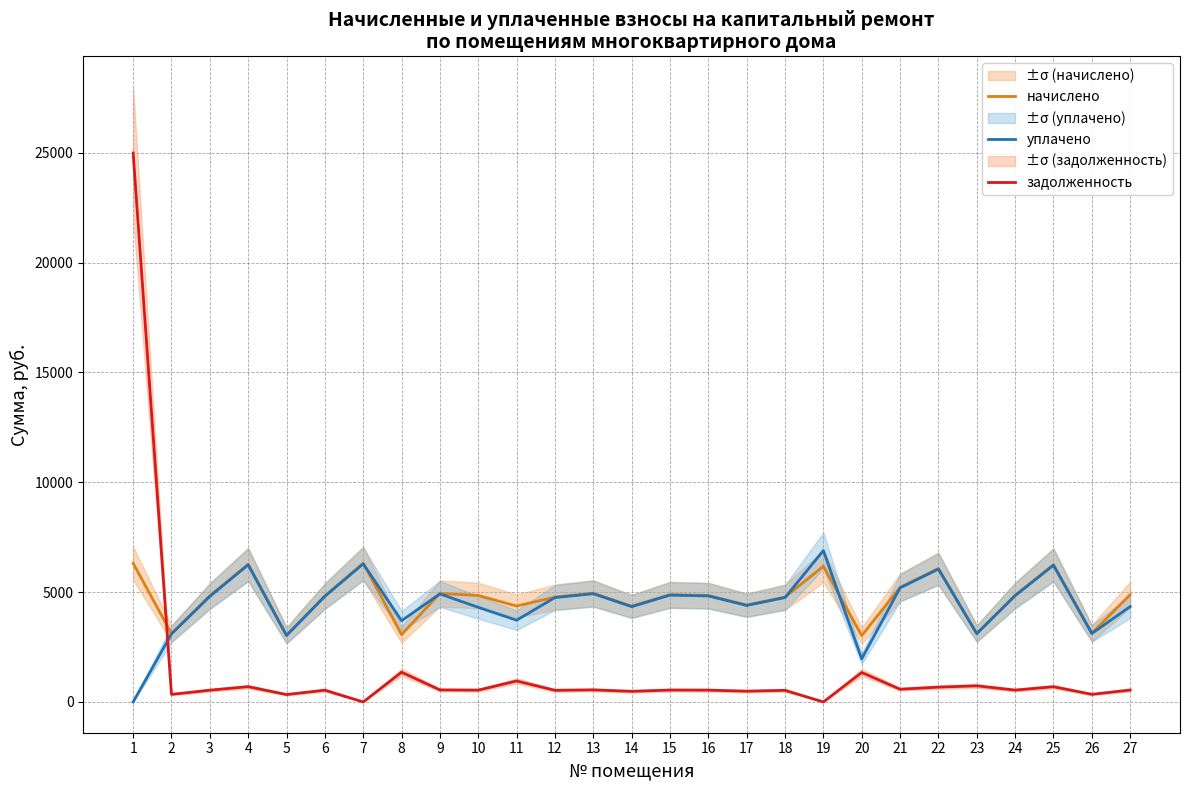

Where is задолженность nearest to the value 12496?

8